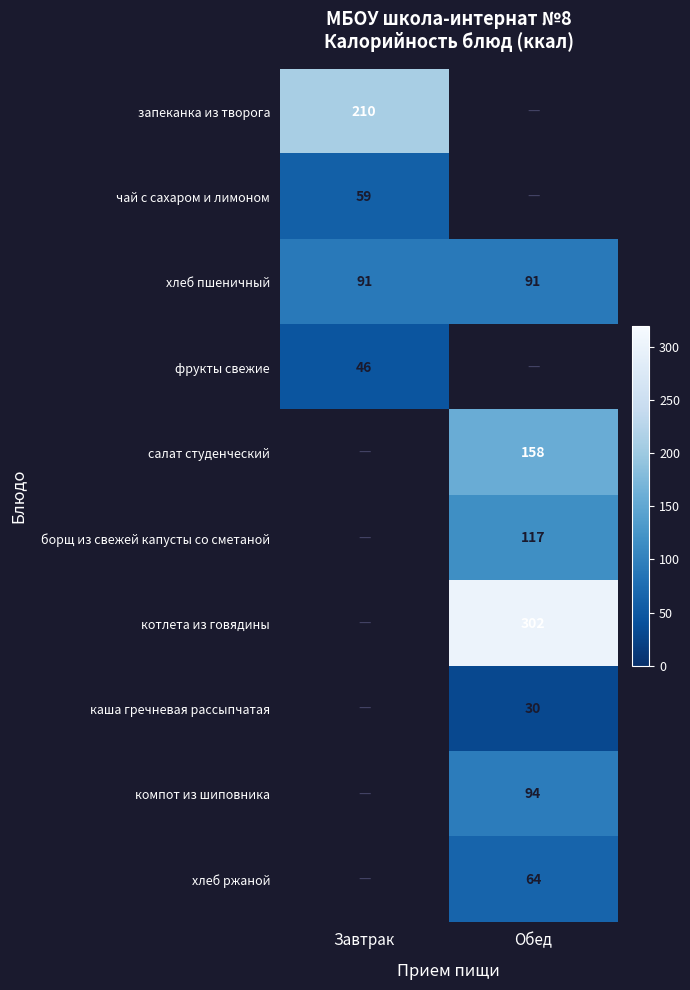

Is the value of чай с сахаром и лимоном at Завтрак greater than the value of хлеб ржаной at Обед?

No